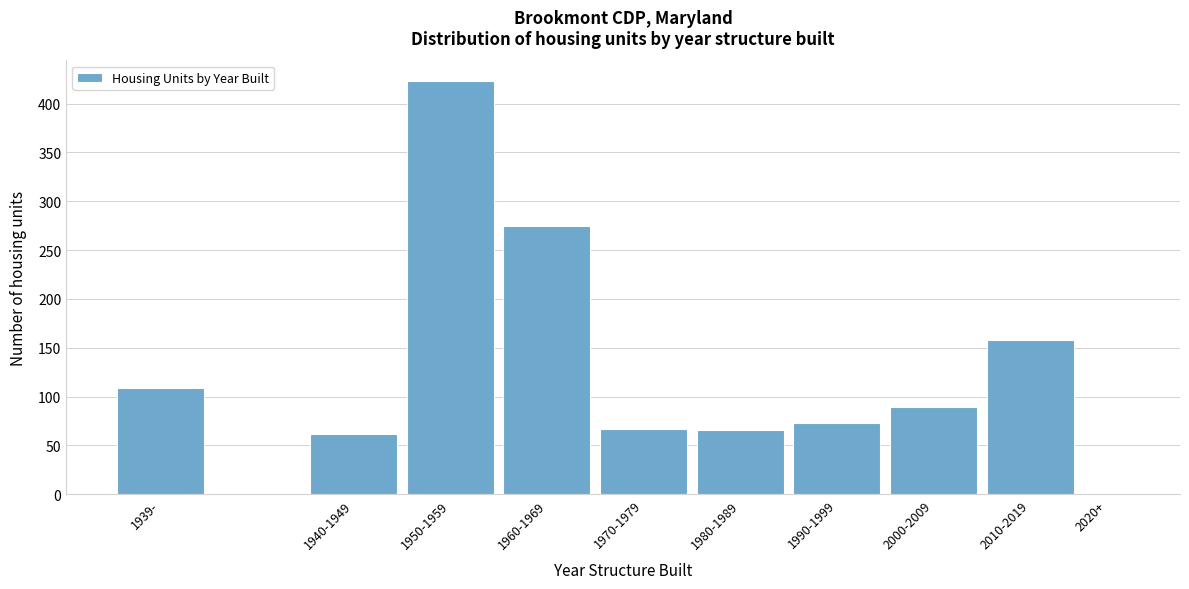

What is the maximum value shown in the chart?

423